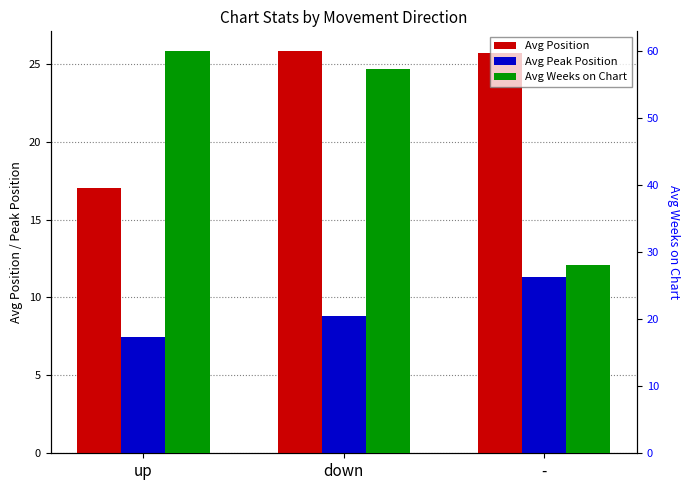

What is the label of the 1st bar from the left?

up